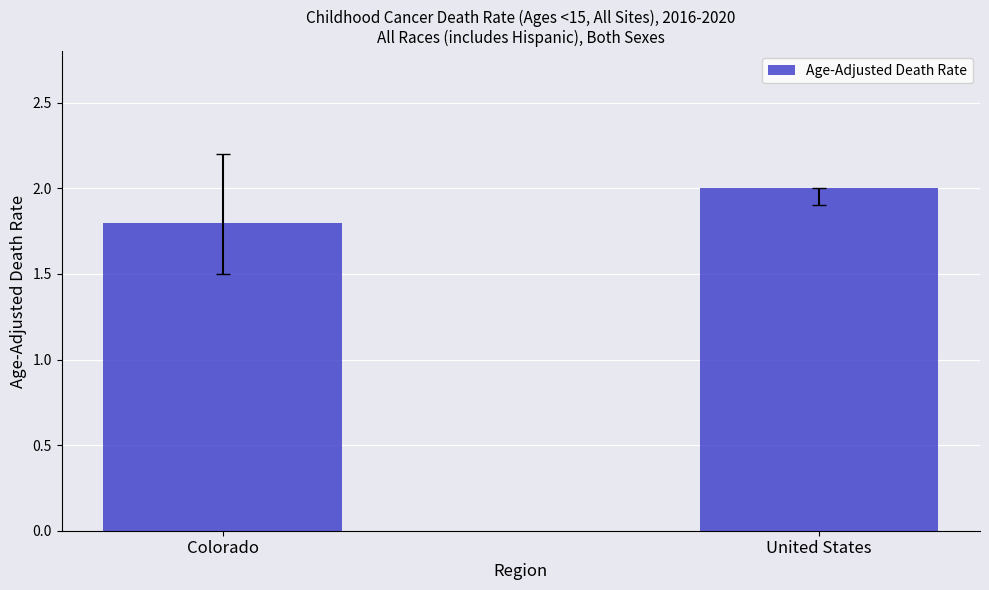

Reading left to right, transcribe all the data shown in this chart.

1.8	2.0